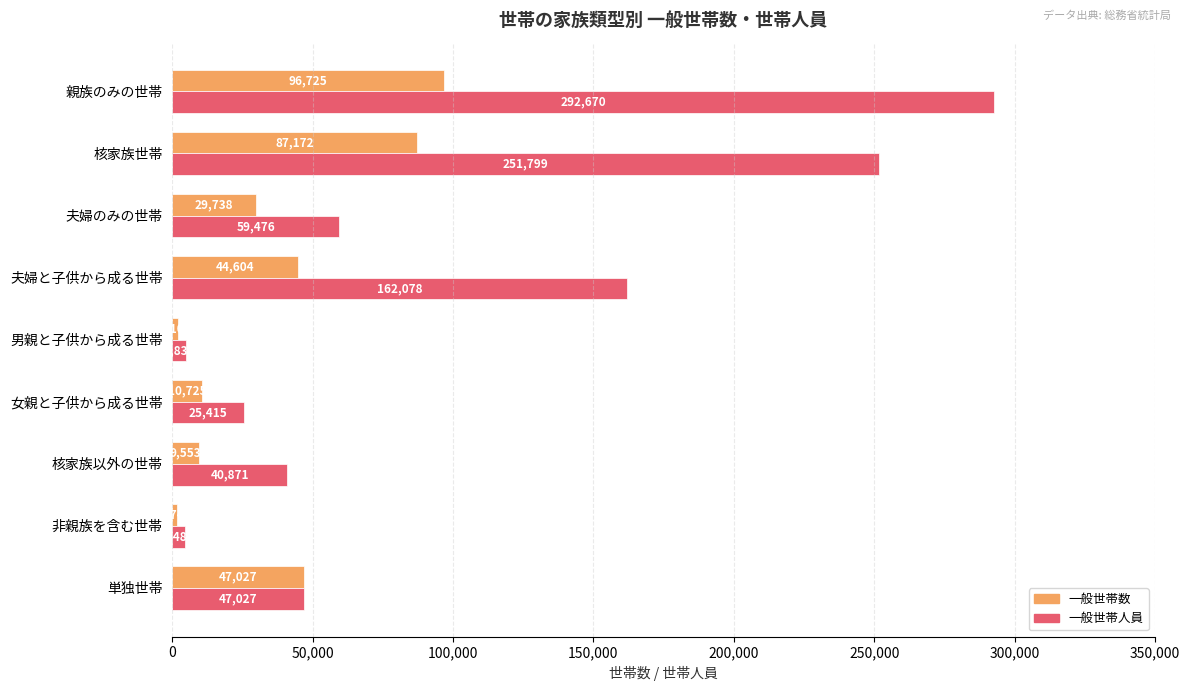

List the labels in order of 一般世帯数 value, largest first.

親族のみの世帯, 核家族世帯, 単独世帯, 夫婦と子供から成る世帯, 夫婦のみの世帯, 女親と子供から成る世帯, 核家族以外の世帯, 男親と子供から成る世帯, 非親族を含む世帯